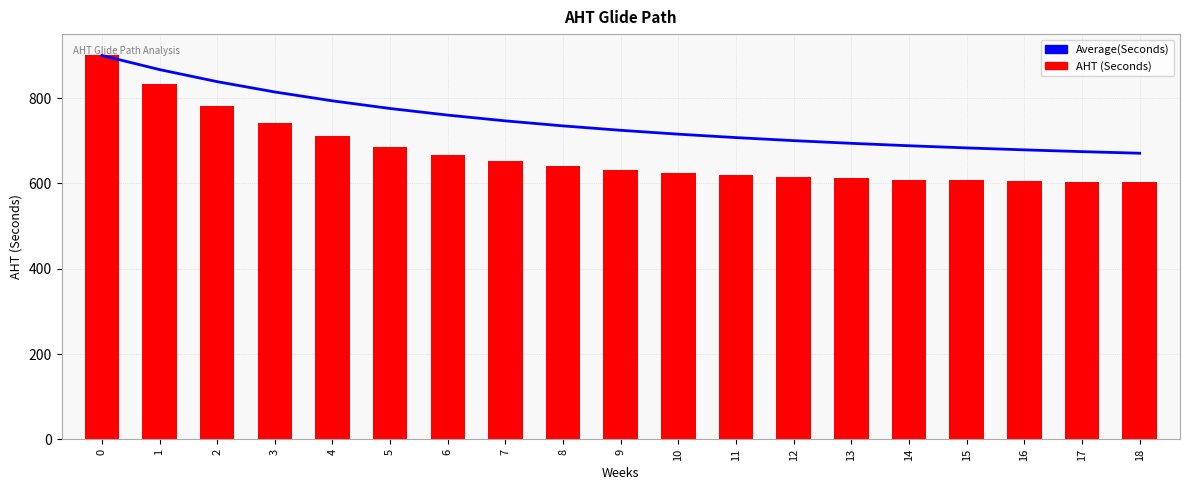

What is the difference between the second highest and second lowest values in the AHT (Seconds) series?

229.4